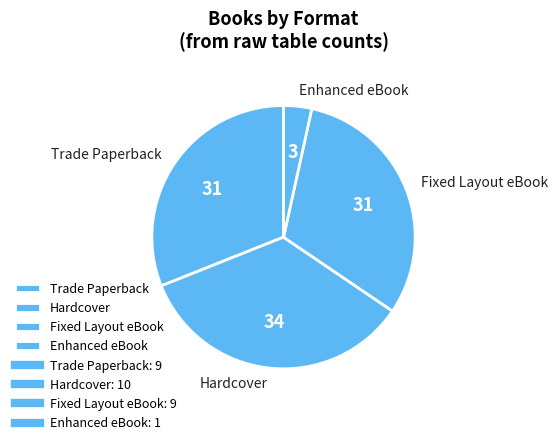

True or false: Fixed Layout eBook accounts for 31% of the total.

True